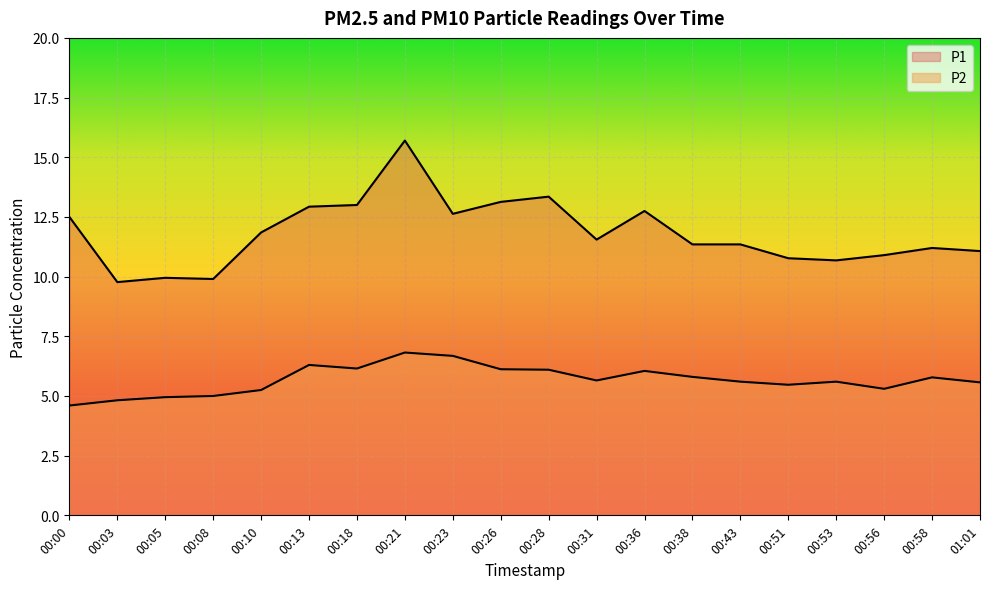

Reading right to left, extract all data points from this chart.

P1: 11.1	11.2	10.9	10.7	10.8	11.3	11.3	12.8	11.6	13.3	13.1	12.6	15.7	13.0	12.9	11.8	9.9	9.9	9.8	12.5
P2: 5.6	5.8	5.3	5.6	5.5	5.6	5.8	6.0	5.7	6.1	6.1	6.7	6.8	6.2	6.3	5.2	5.0	5.0	4.8	4.6